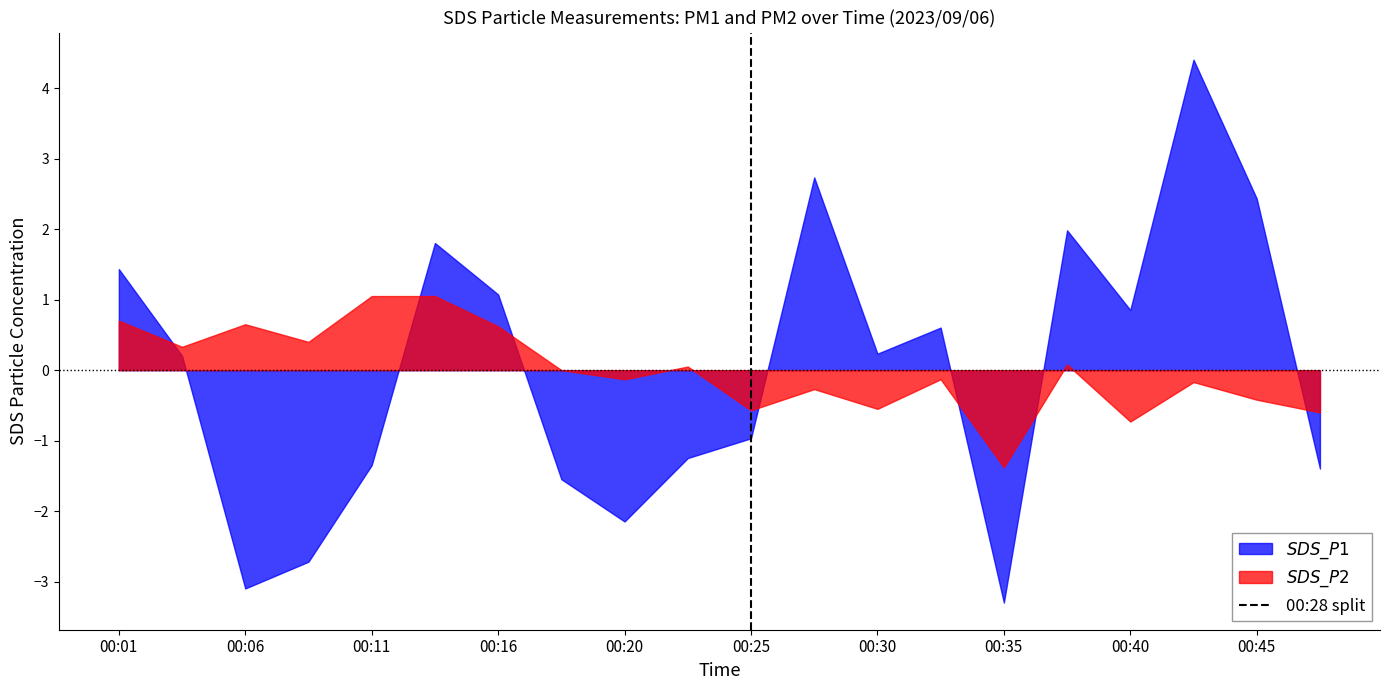

What is the maximum value shown in the chart?

4.4